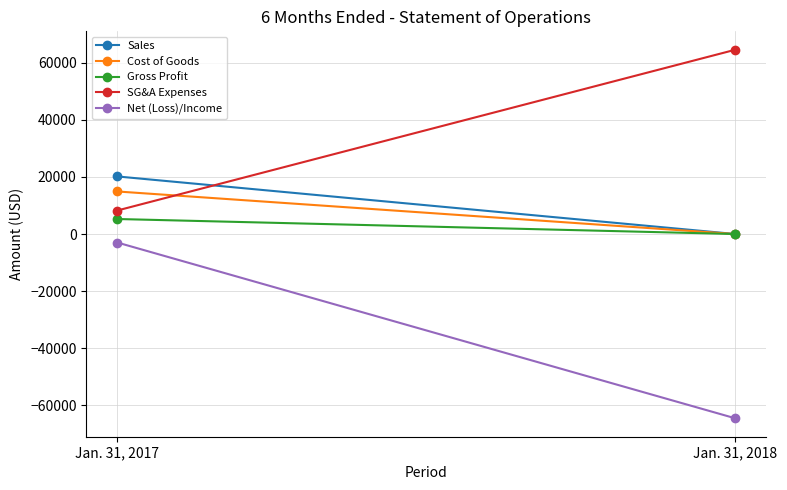

What is the total value across all series at Jan. 31, 2017?

45632